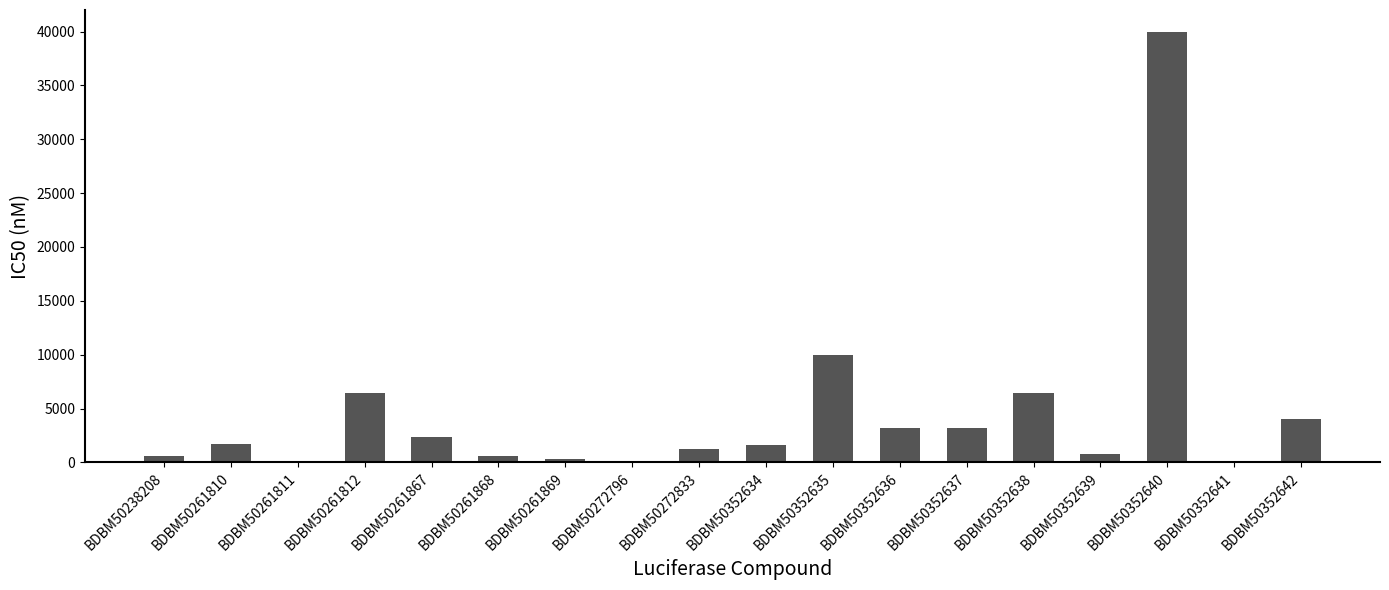

What is the sum of all values?

82614